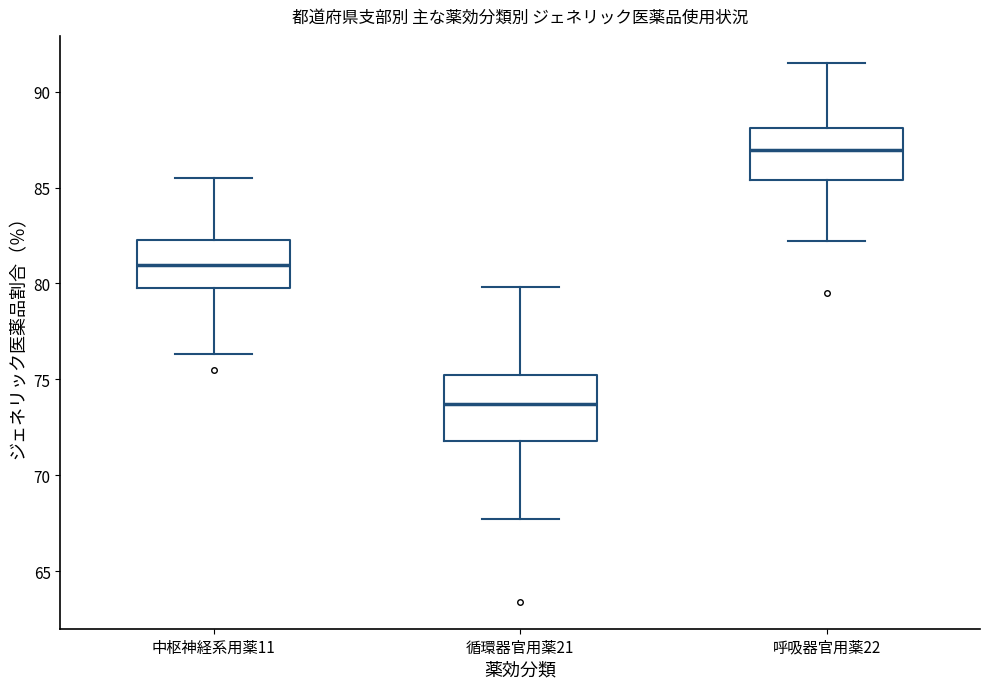

Where does the lower whisker of the box for 中枢神経系用薬11 end on the y-axis? The values are not printed on the chart, so give them approximately, as read against the axis.

76.5